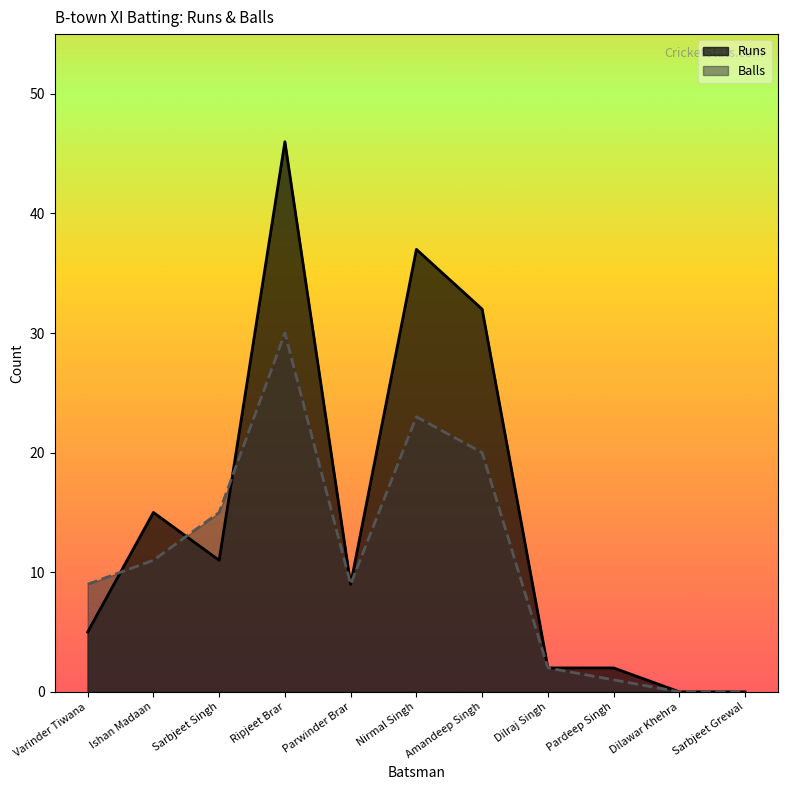

How many values in the Balls series are below 9?

4